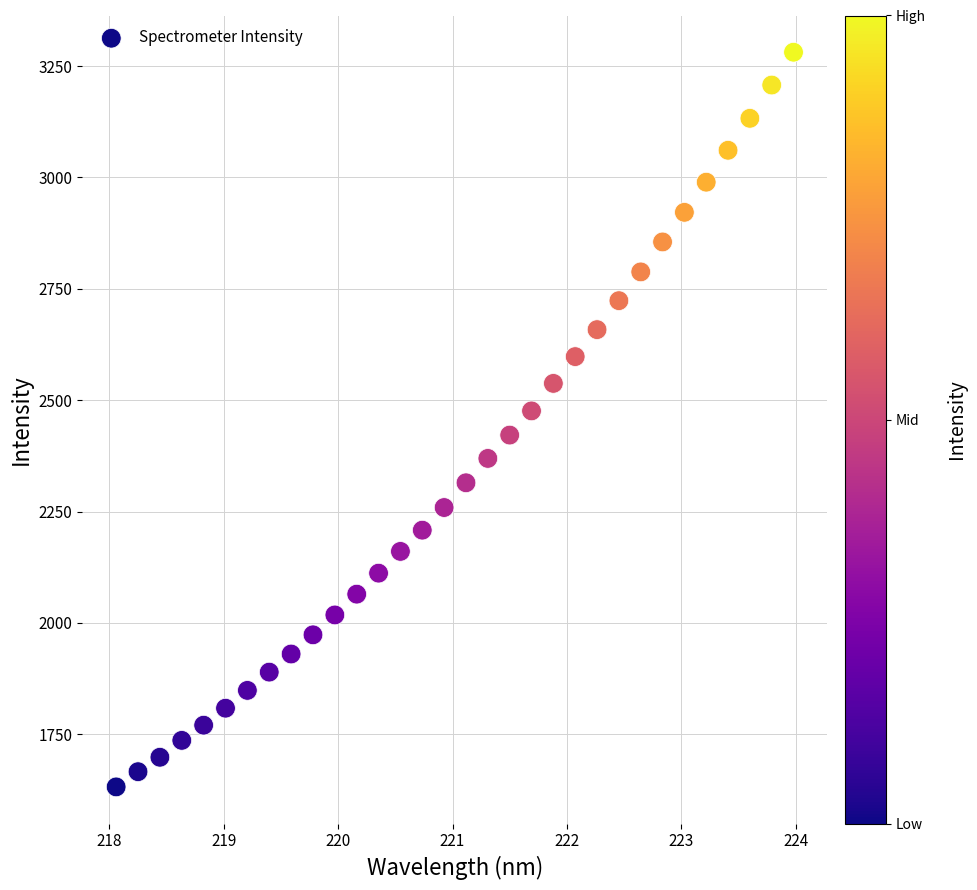

What is the range of X values (max minus min)?

5.9